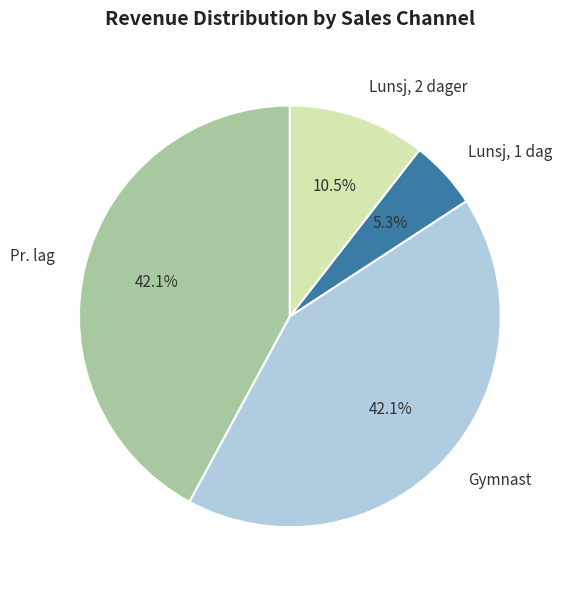

Does Pr. lag represent more than half of the total?

No